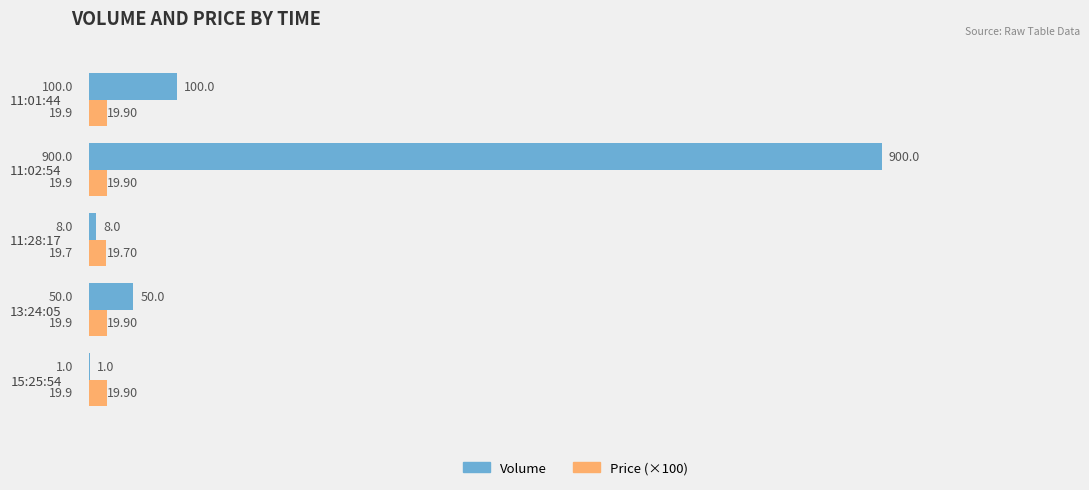

What is the sum of all Price (×100) values?

99.3